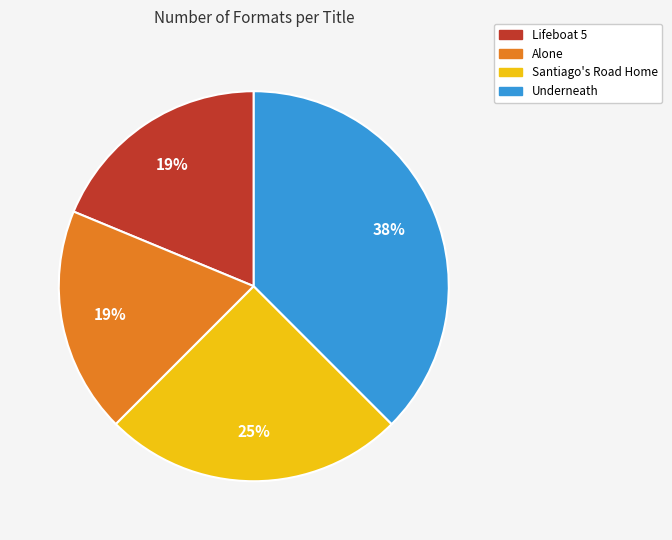

Combined, do Underneath and Alone account for over 50%?

Yes